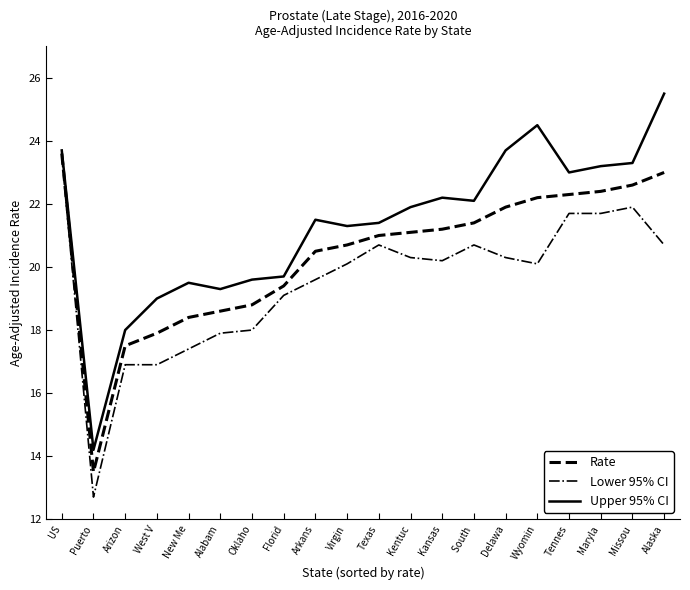

At which category does the chart reach its minimum across all series?

Puerto